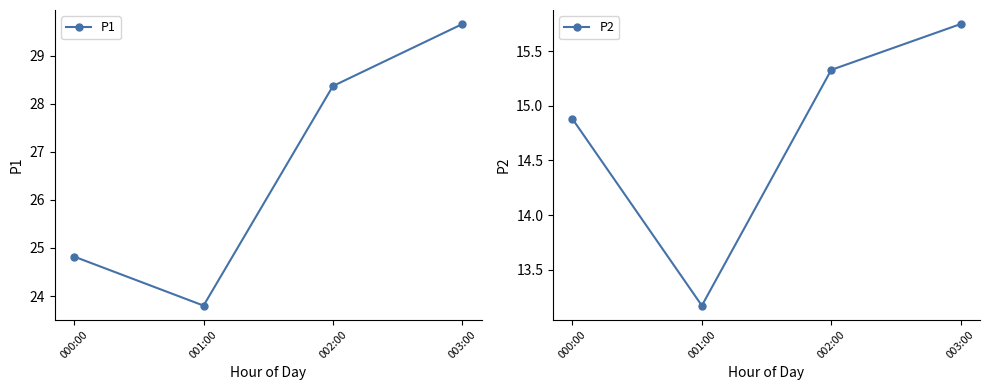

At which category is the sum across all series the highest?

003:00